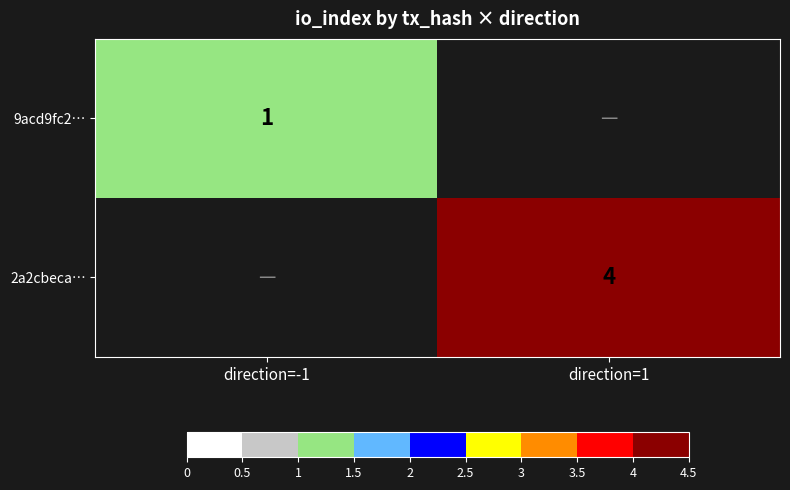

True or false: 2a2cbeca… has a value of 2 at direction=1.

False